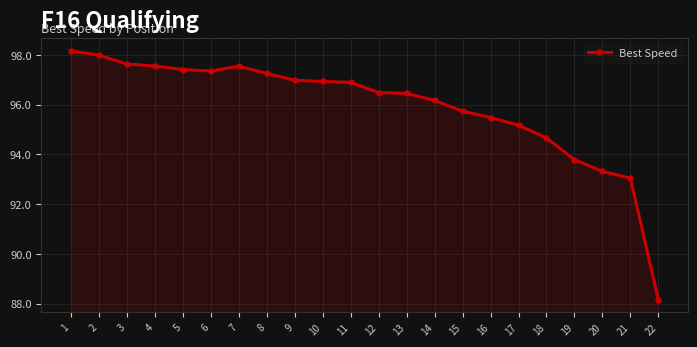

How many lines are shown in the chart?

1